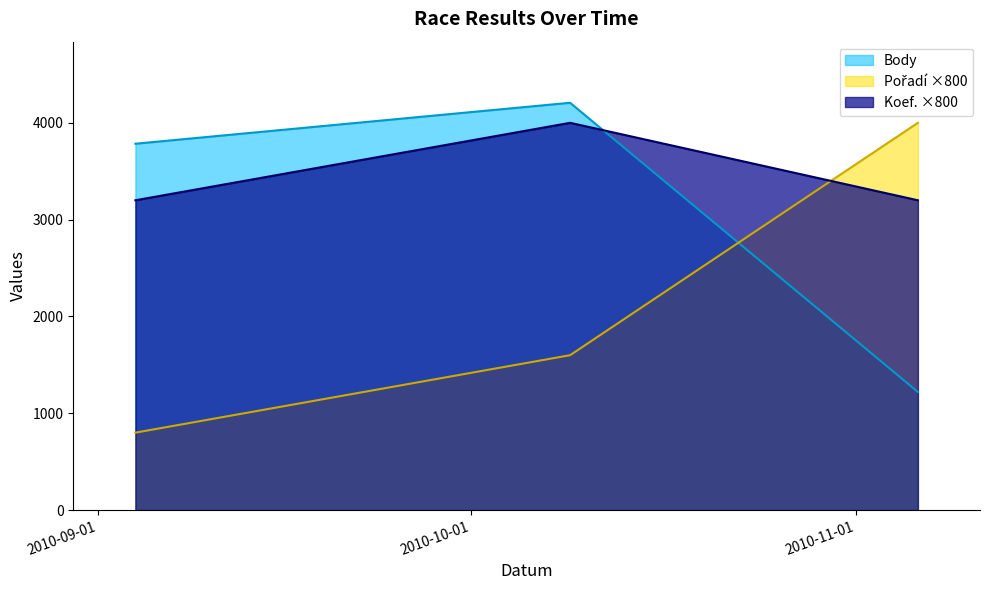

Which series has the widest spread of values?

Pořadí